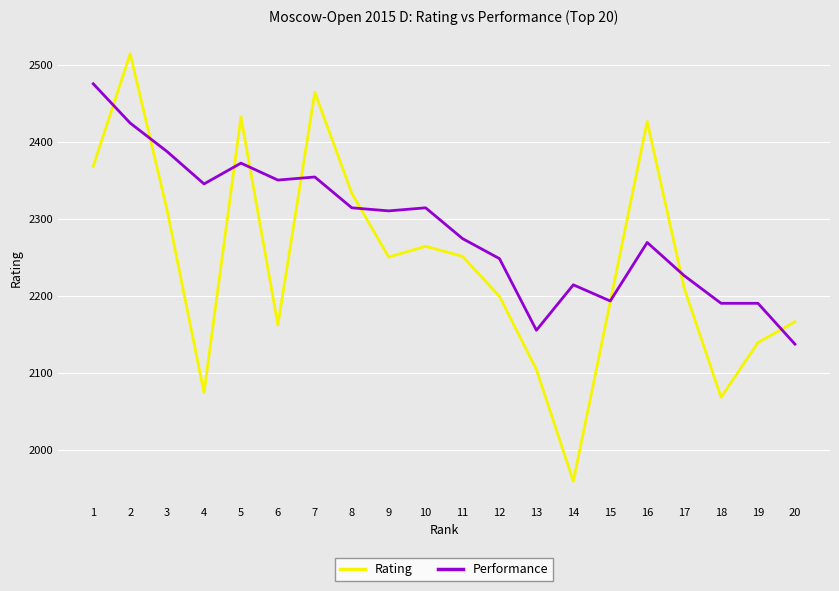

Which series has the widest spread of values?

Rating